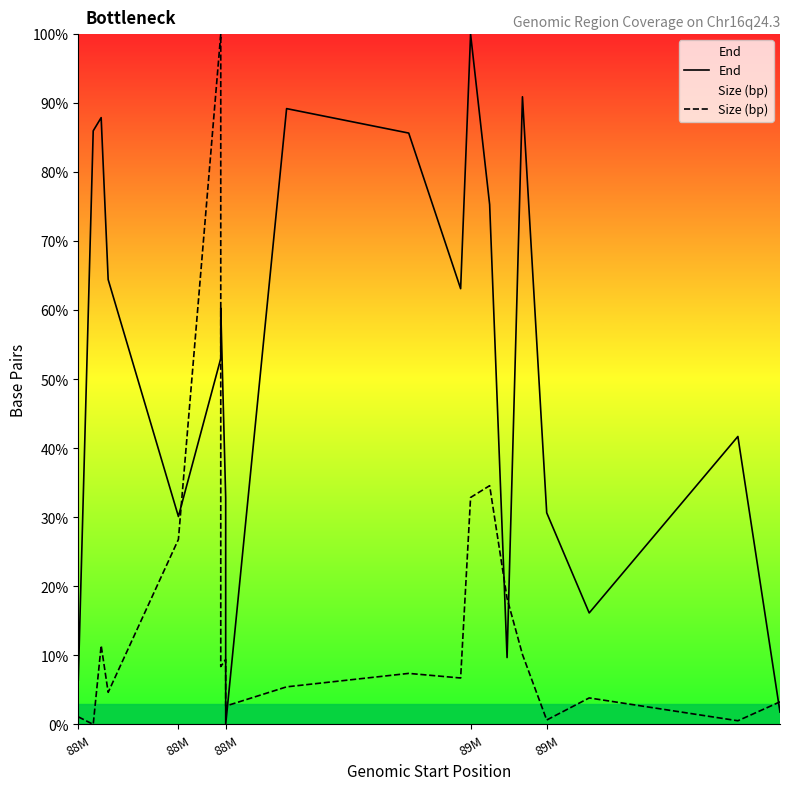

How many values in the Size (bp) series exceed 7?

10